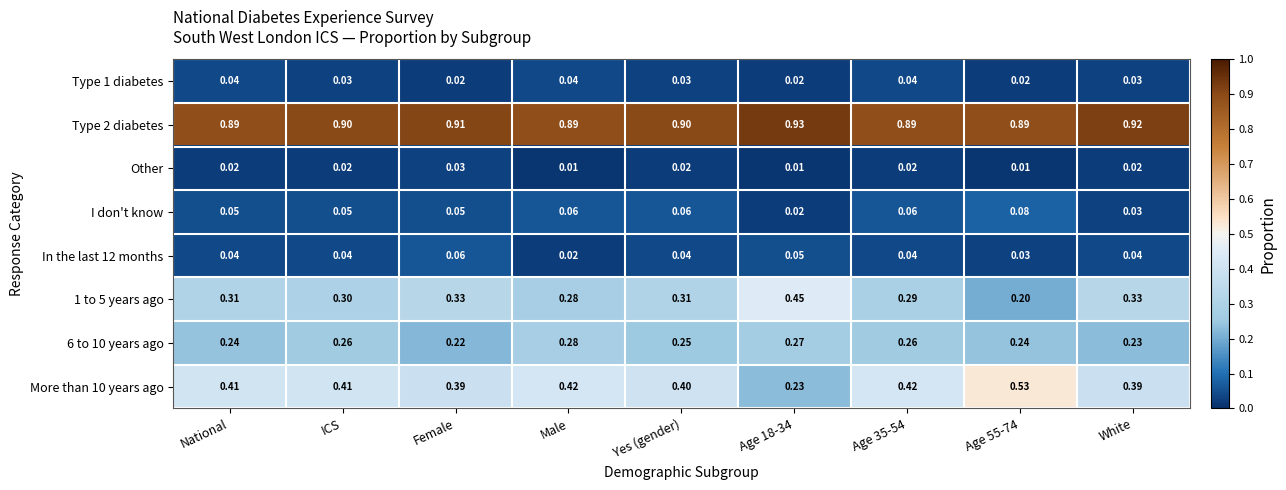

Is the value of In the last 12 months at National greater than the value of Type 1 diabetes at Age 18-34?

Yes